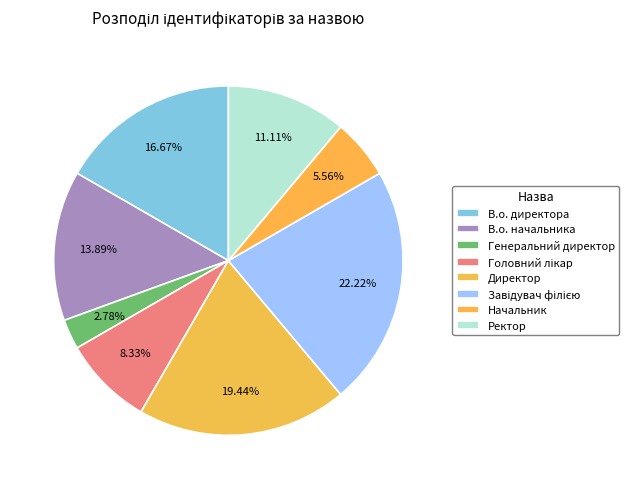

How many slices are in this pie chart?

8